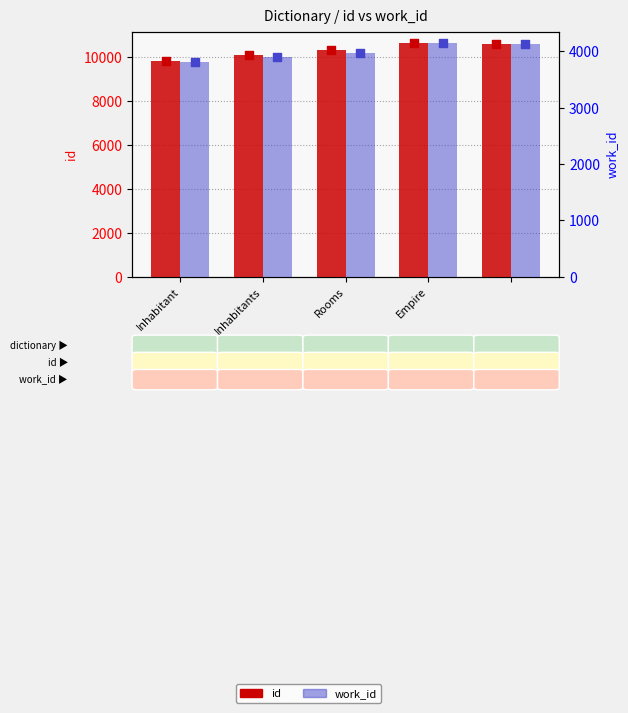

Which series has the largest total across all categories?

id